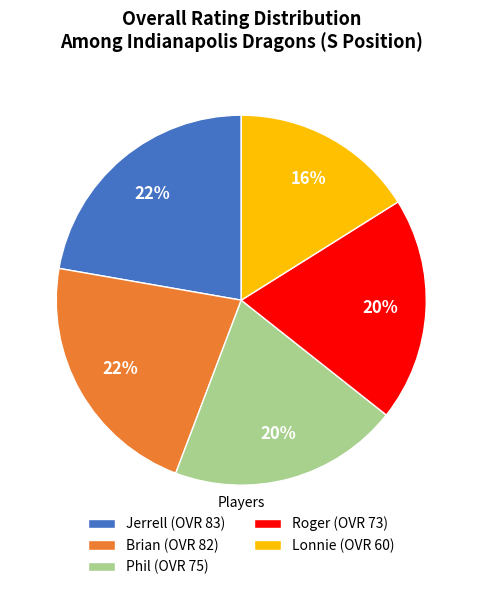

Which has a higher value, Lonnie or Jerrell?

Jerrell